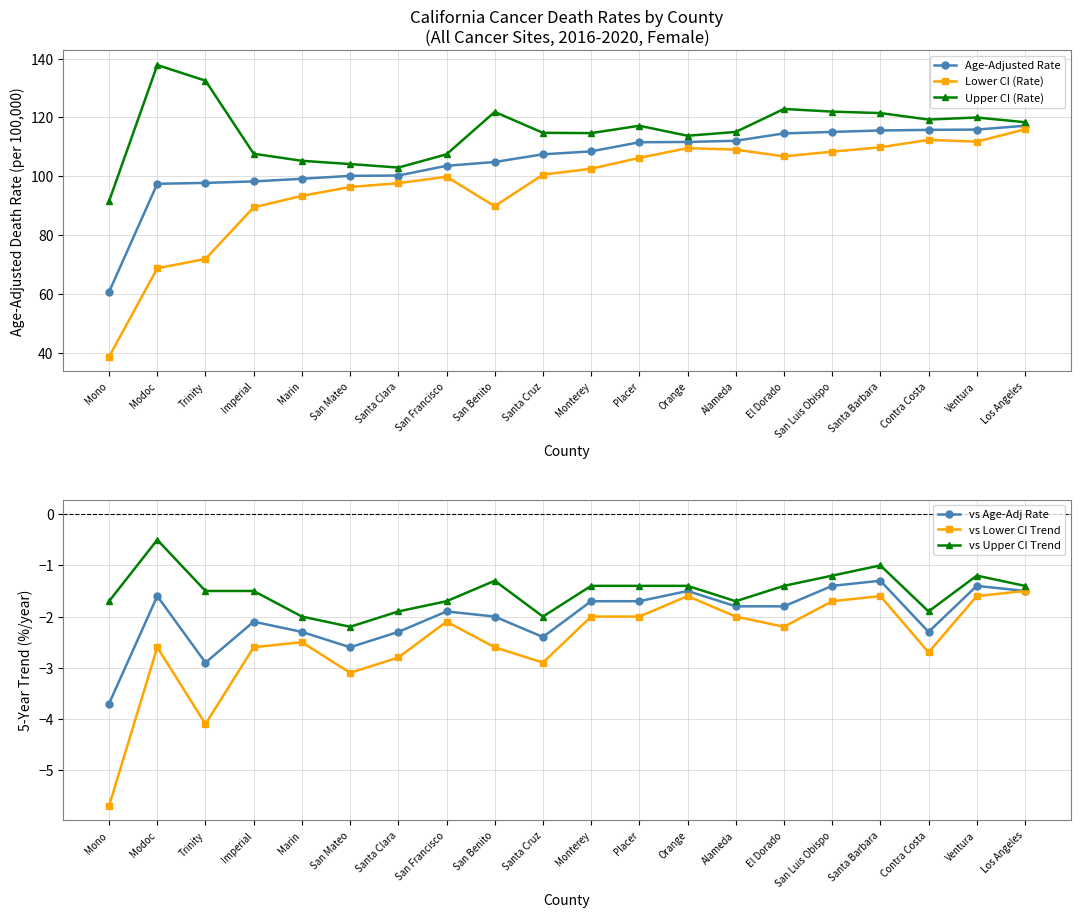

True or false: Upper CI (Rate) and vs Lower CI Trend intersect in this chart.

False